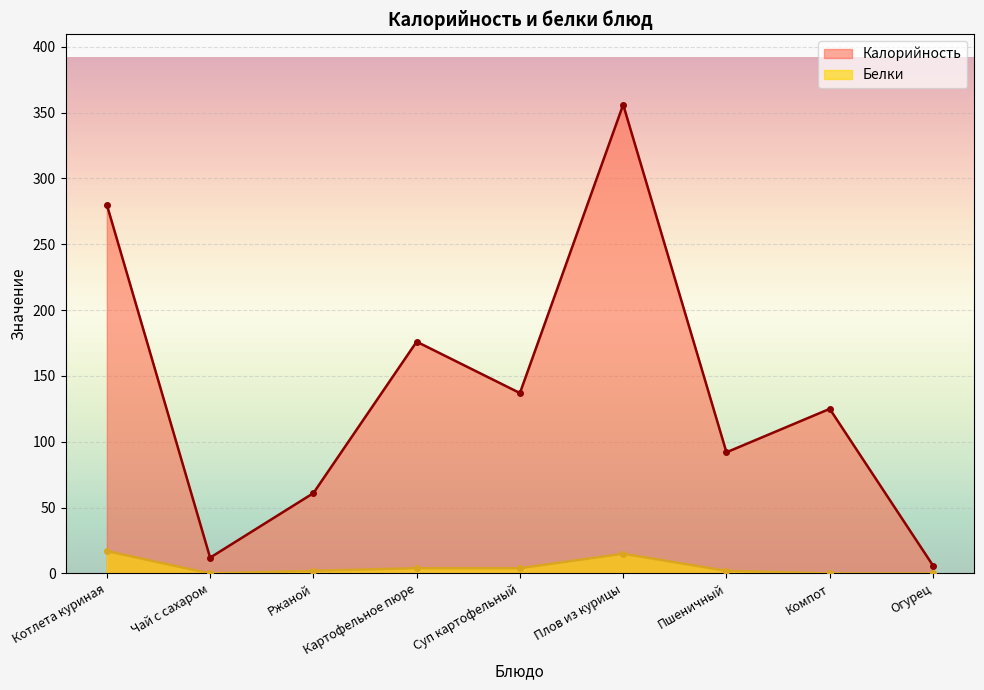

What position from the right is Картофельное пюре?

6